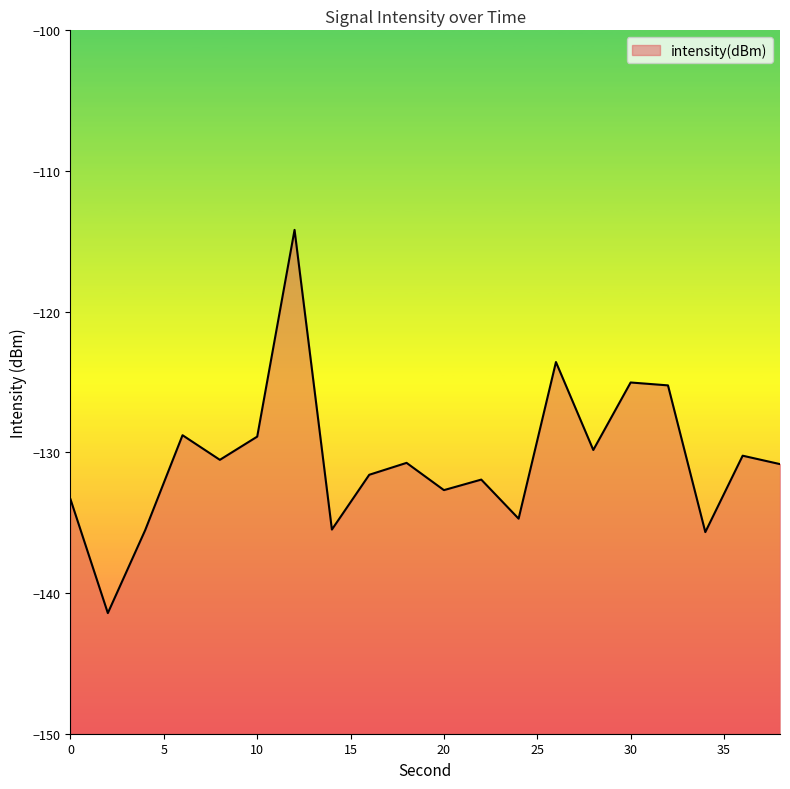

At which label is the value closest to -127?

32